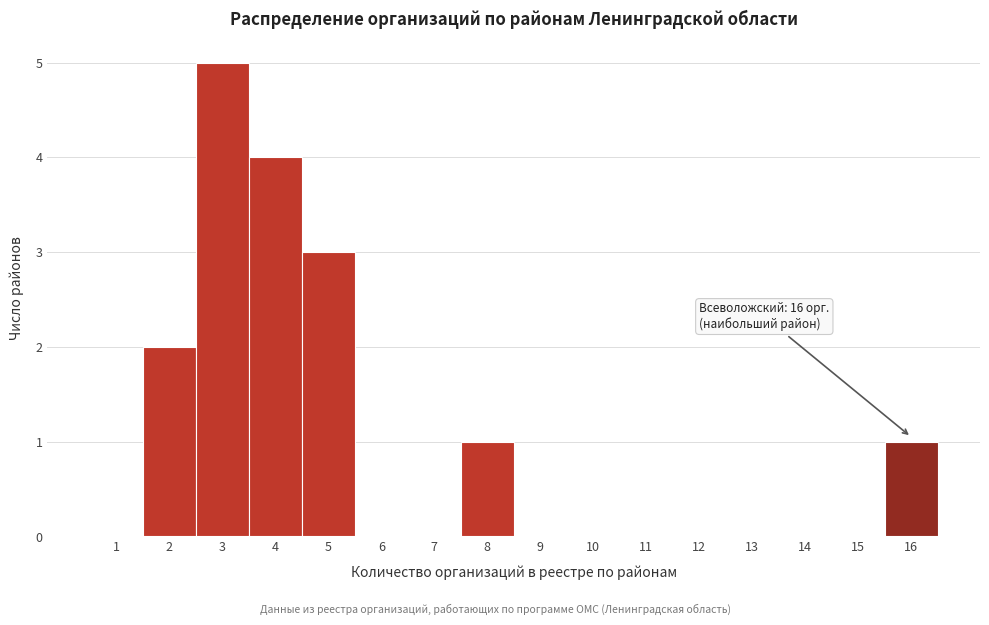

Over which range of the x-axis is the bar tallest?

2.5 to 3.5